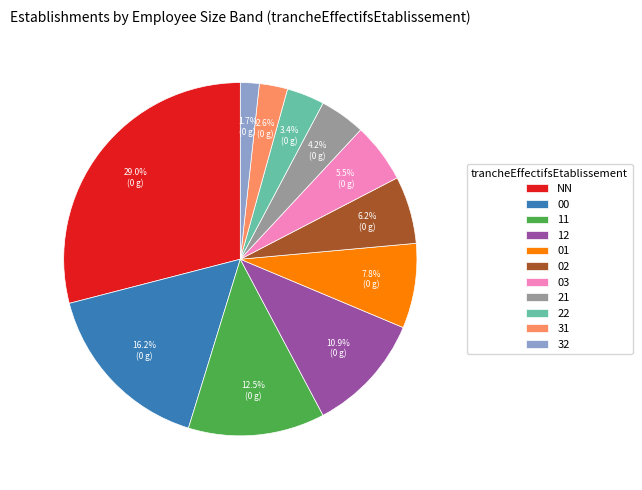

Which category has the biggest portion of the pie?

NN